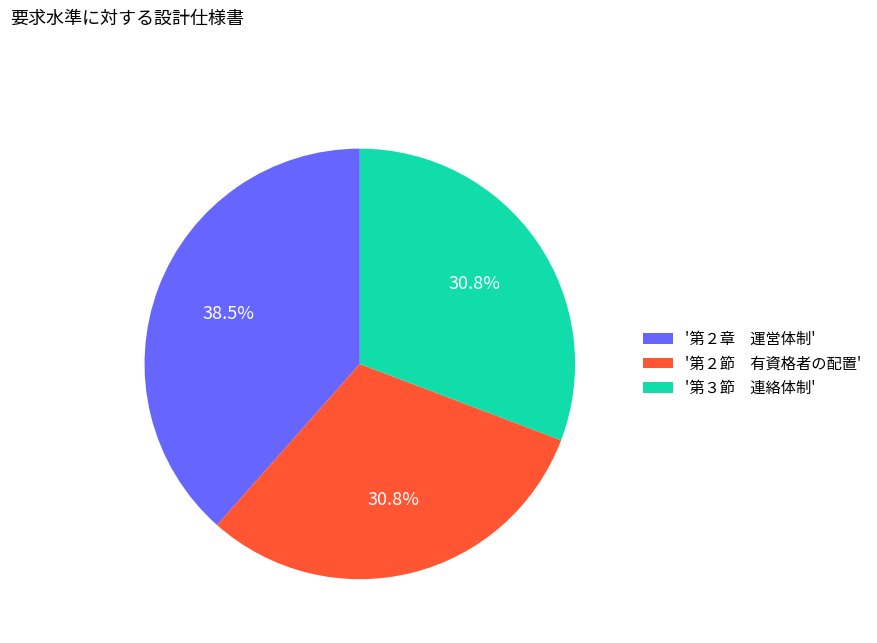

Which slice is the largest?

'第２章 運営体制'